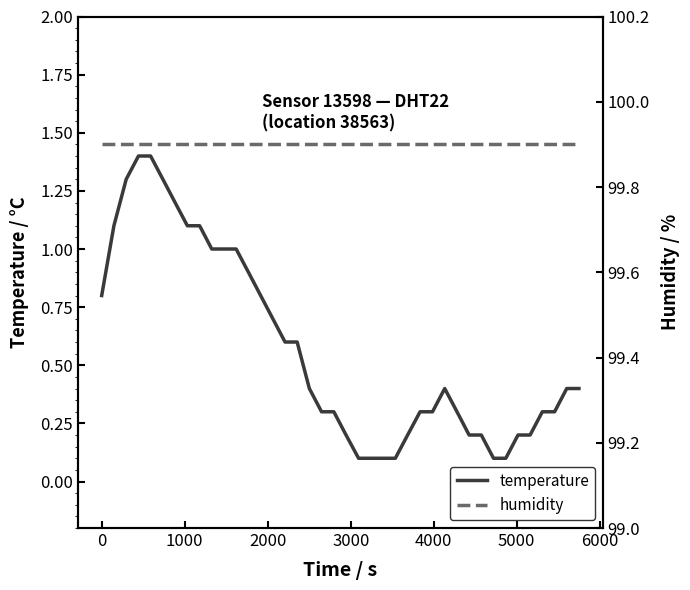

How many lines are shown in the chart?

2